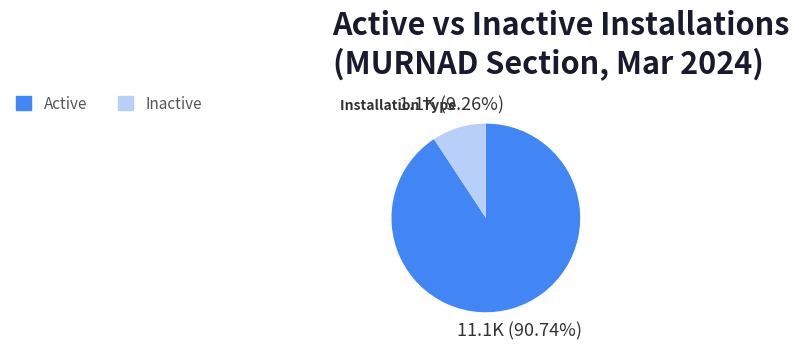

Do Inactive and Active together represent more than half of the pie?

Yes